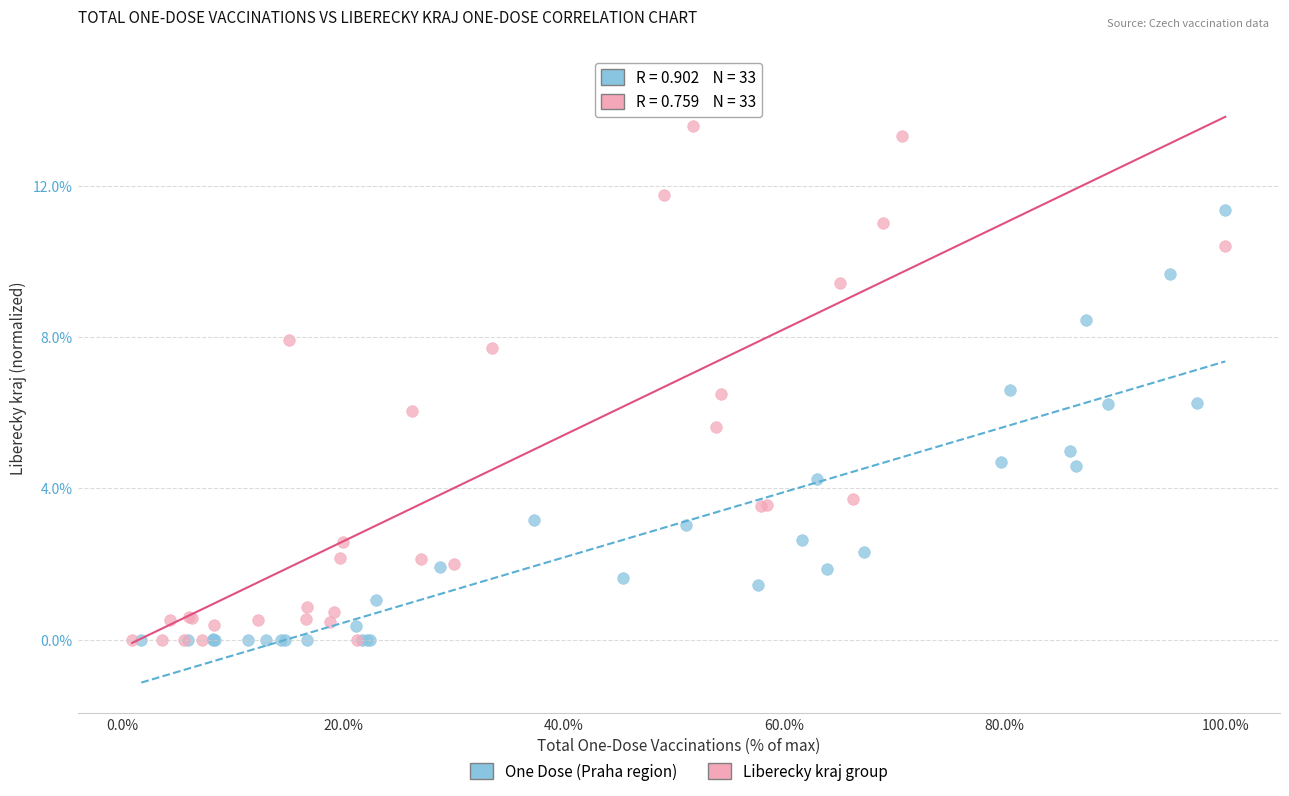

Which series has the largest Y range (max minus min)?

Liberecky kraj group